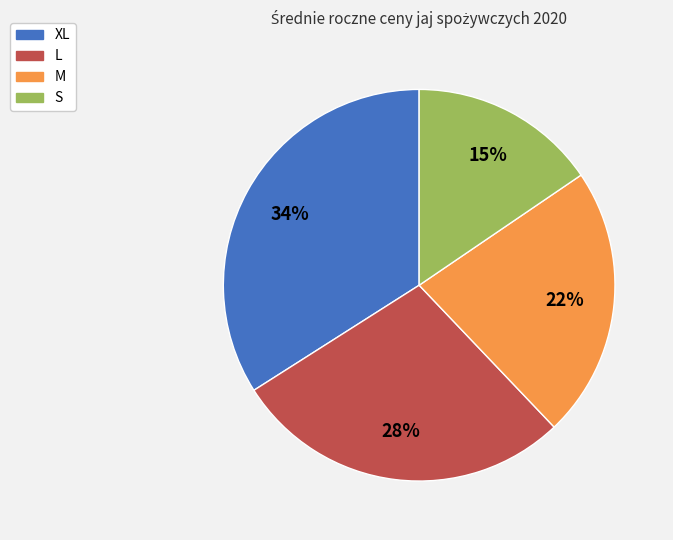

Do XL and S together represent more than half of the pie?

No